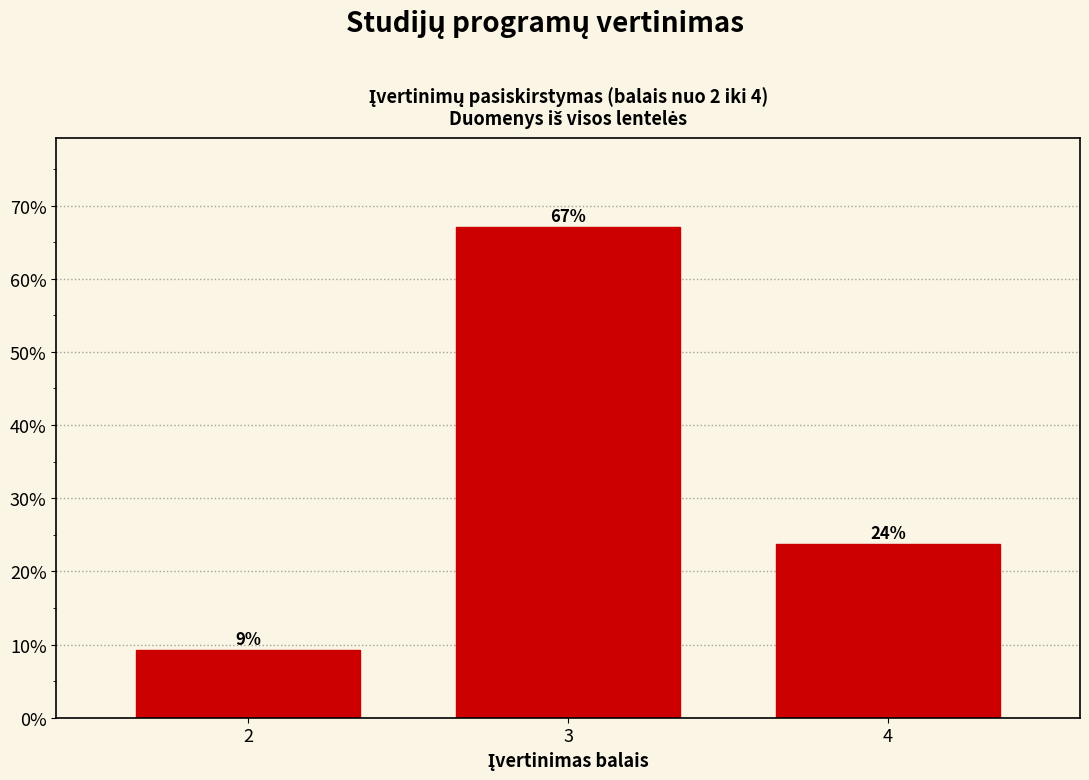

Does the chart contain any negative values?

No